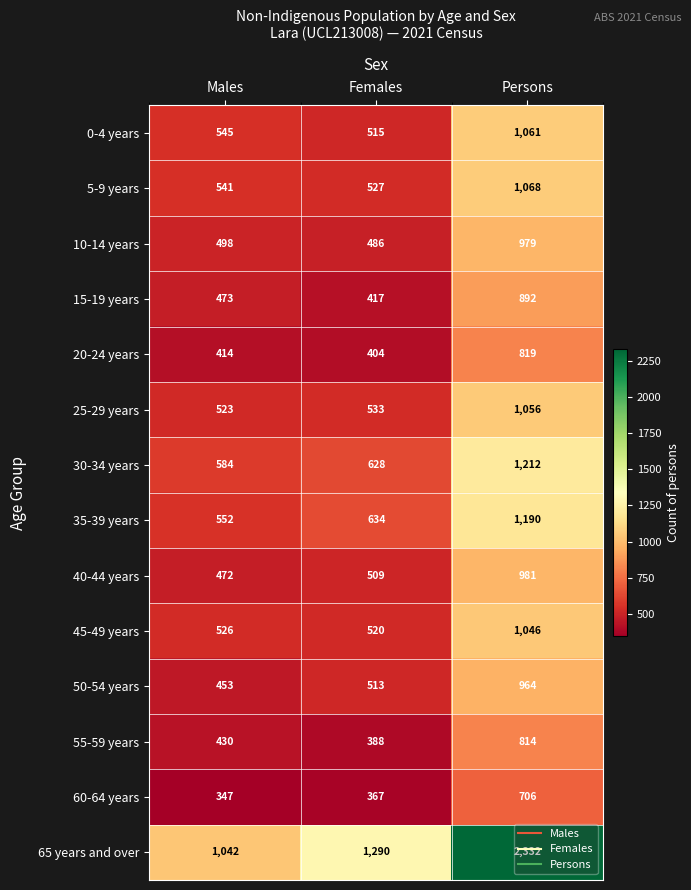

How many categories are shown in the chart?

3